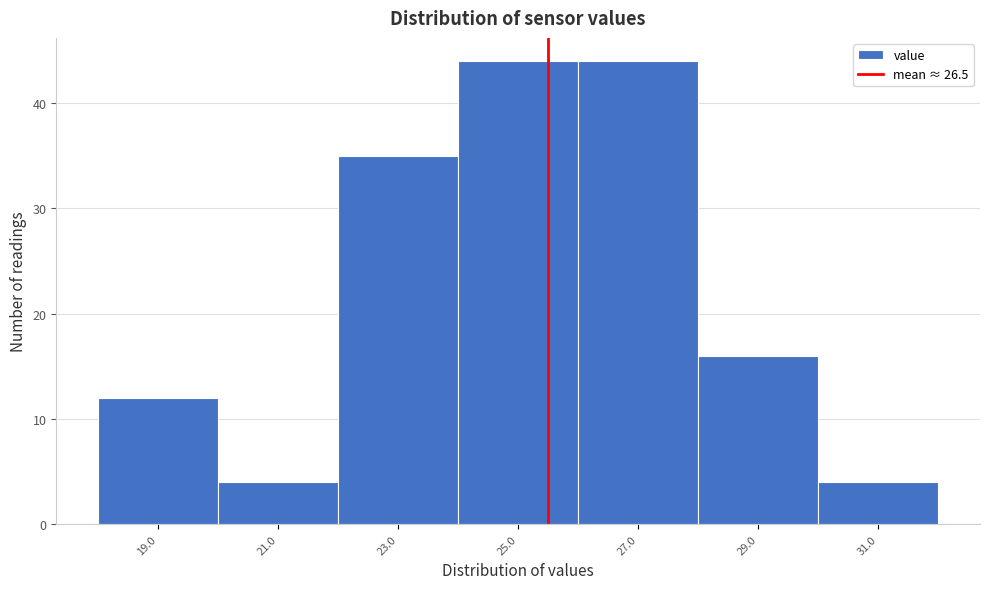

Reading left to right, what are all the values shown in this chart?

19.0=12	21.0=4	23.0=35	25.0=44	27.0=44	29.0=16	31.0=4